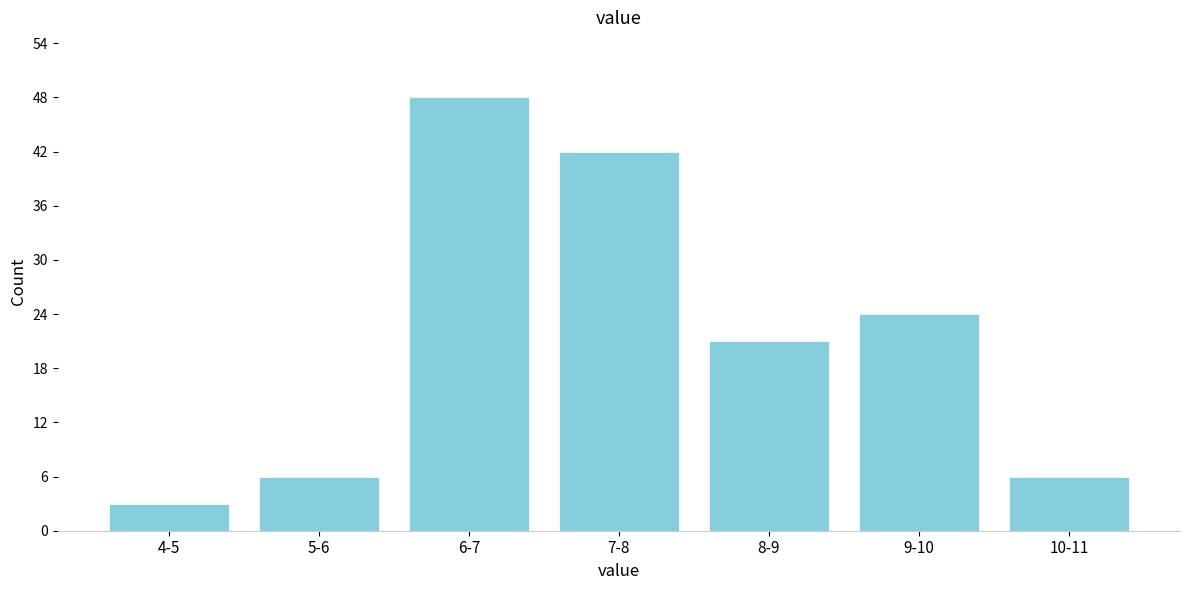

Reading left to right, transcribe all the data shown in this chart.

3	6	48	42	21	24	6